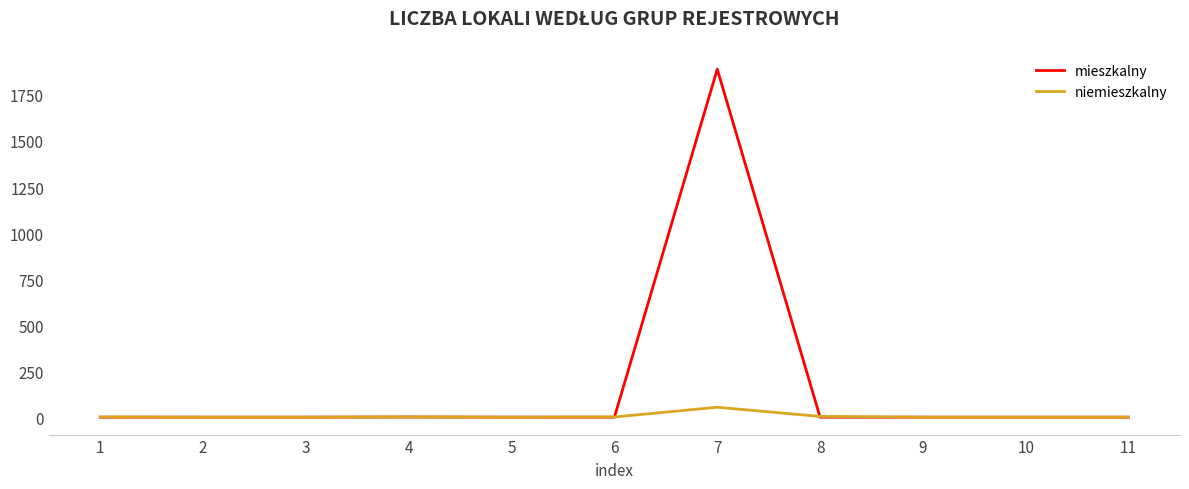

List the series in order of their overall mean, highest first.

mieszkalny, niemieszkalny